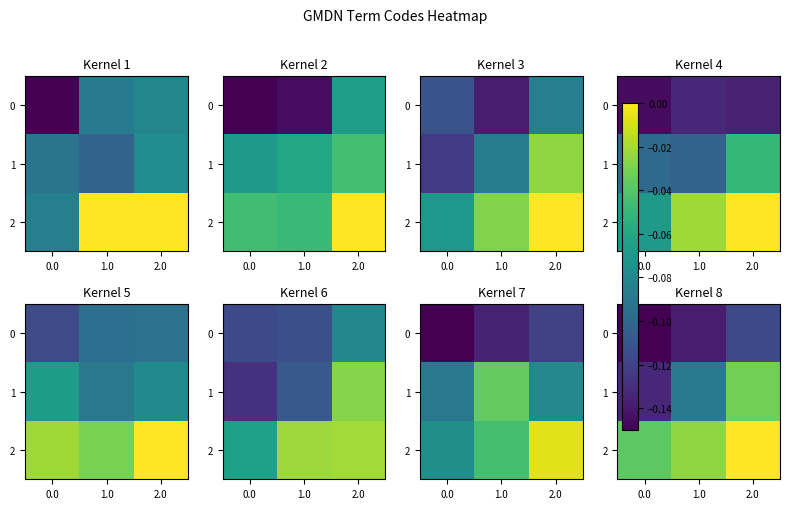

The value of row_1 at 0.0 is -0.1. True or false?

False